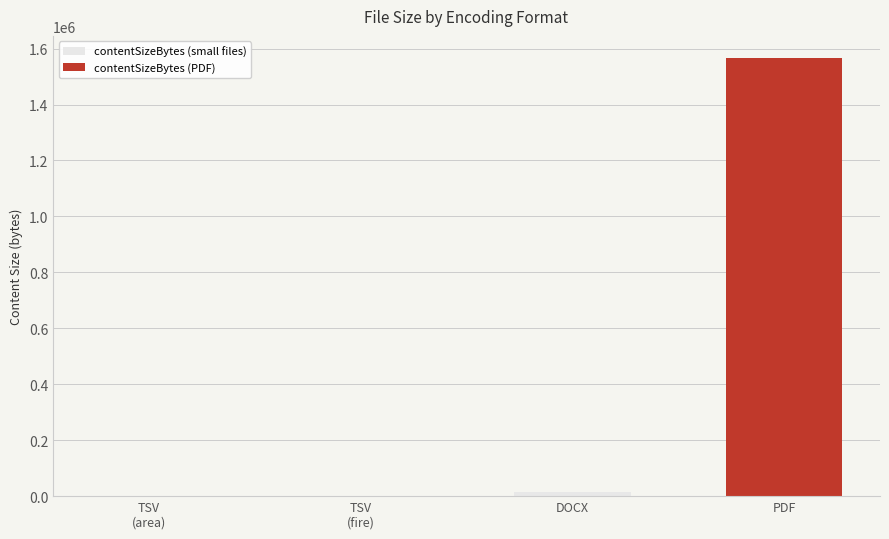

Is it true that the value at PDF is 1567149?

True